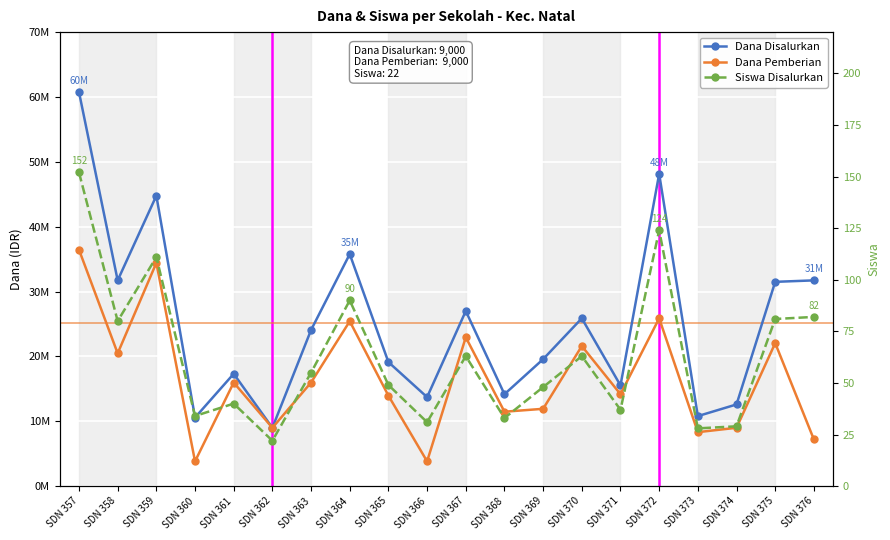

At SDN 363, list the series in order from smallest to largest.

Siswa Disalurkan, Dana Pemberian, Dana Disalurkan